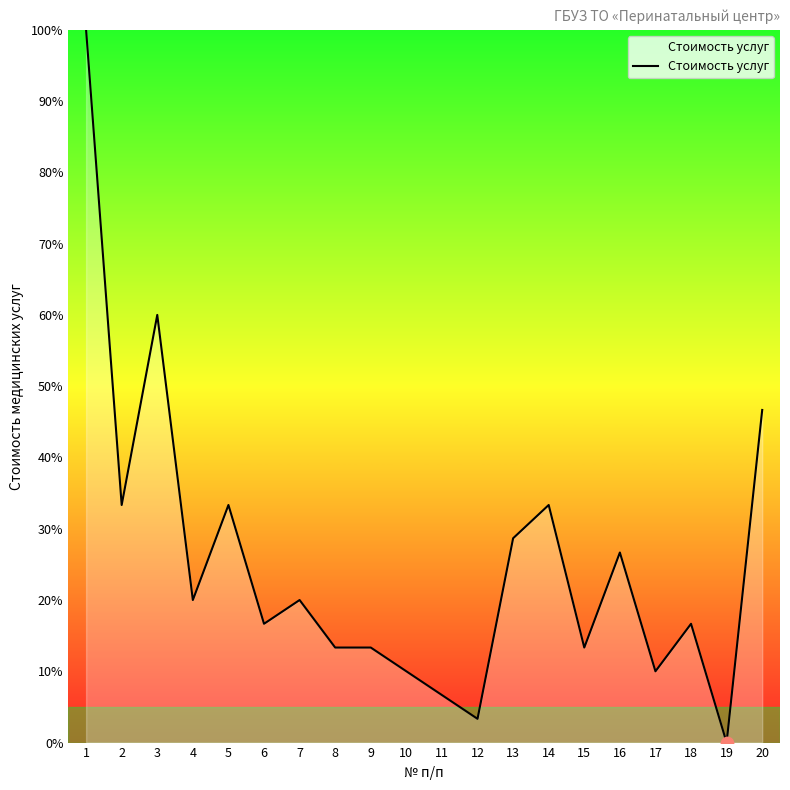

What is the ratio of the value at 7 to the value at 20?

0.4